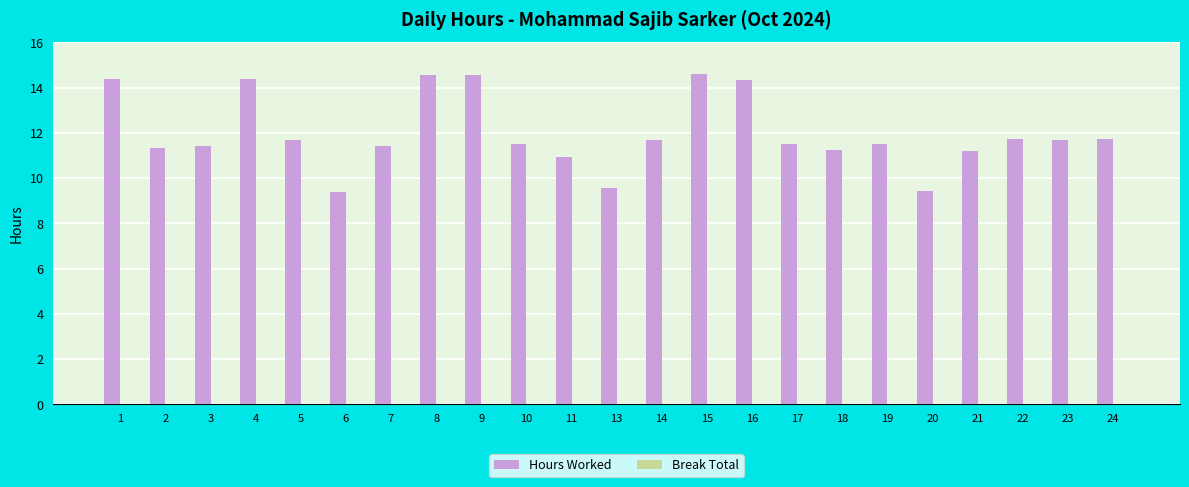

What is the difference between the second highest and second lowest values?

5.1